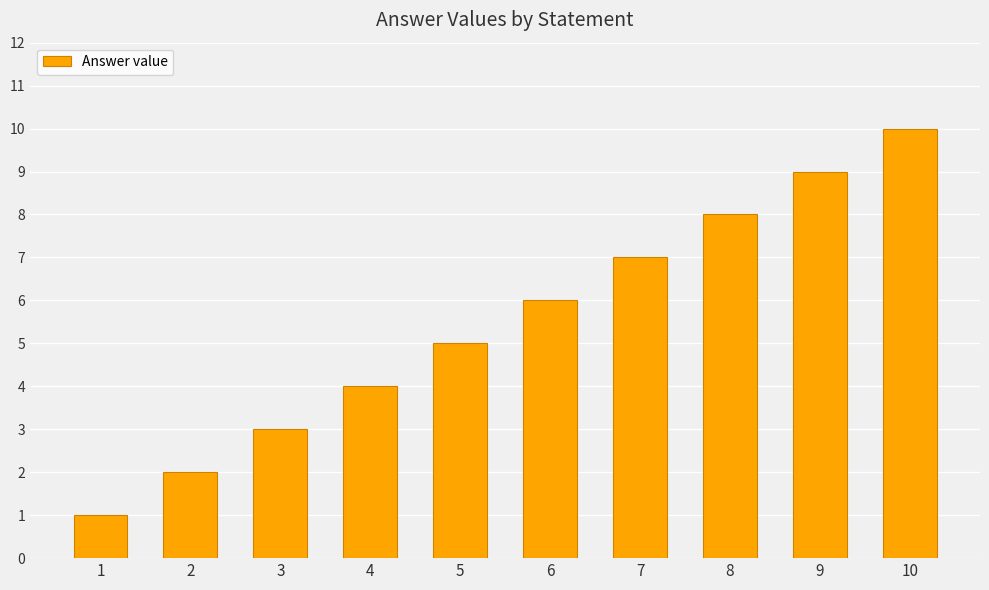

How many bars are there in total?

10